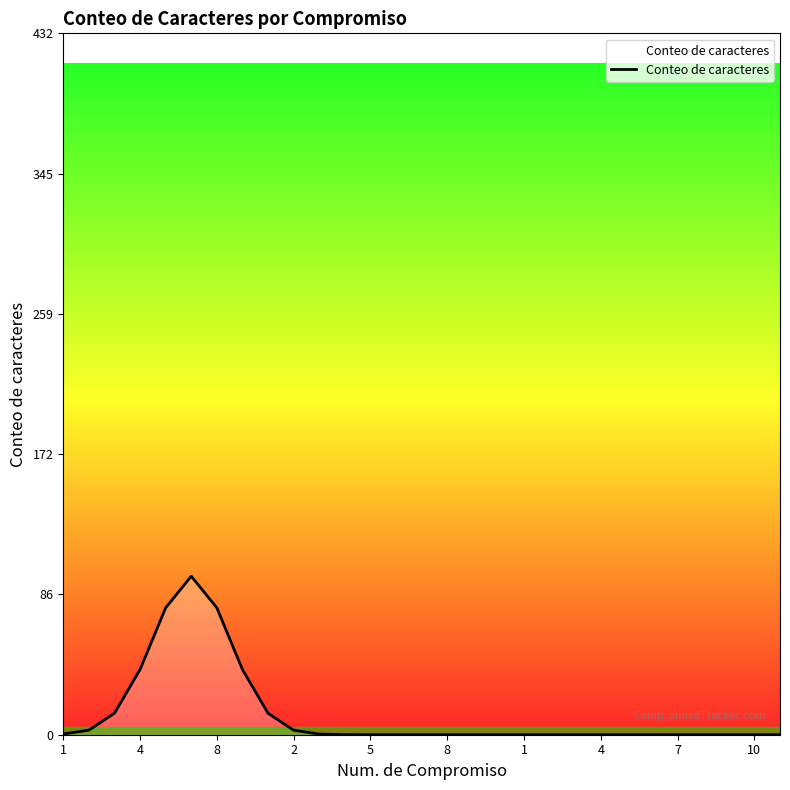

What is the maximum value shown in the chart?

97.6